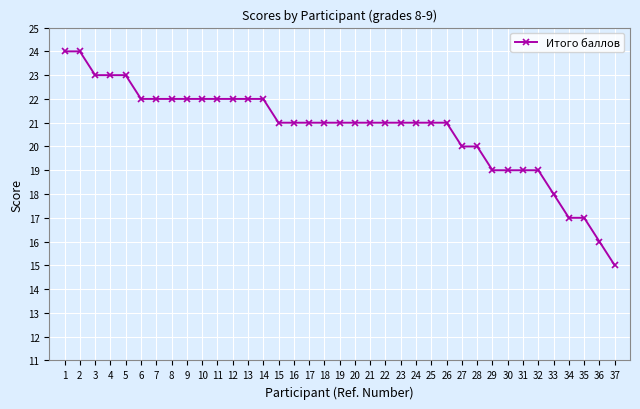

Is it true that the value at 25 is 35?

False